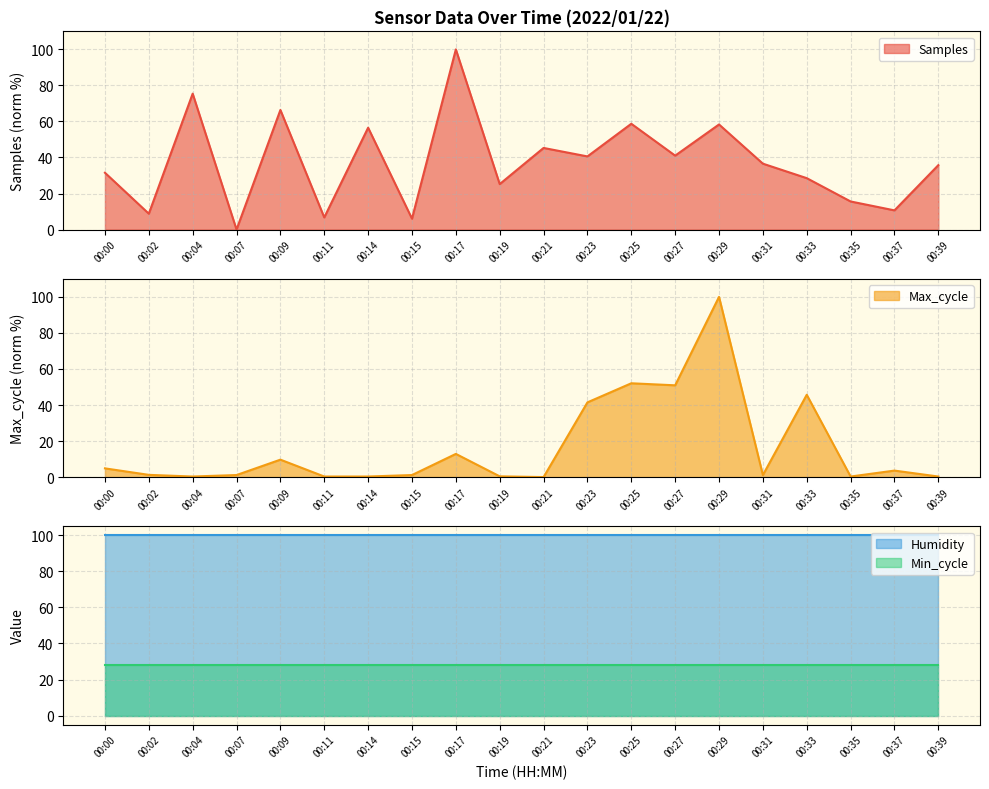

What is the value of the Max_cycle point at the 6th from the left?

0.3